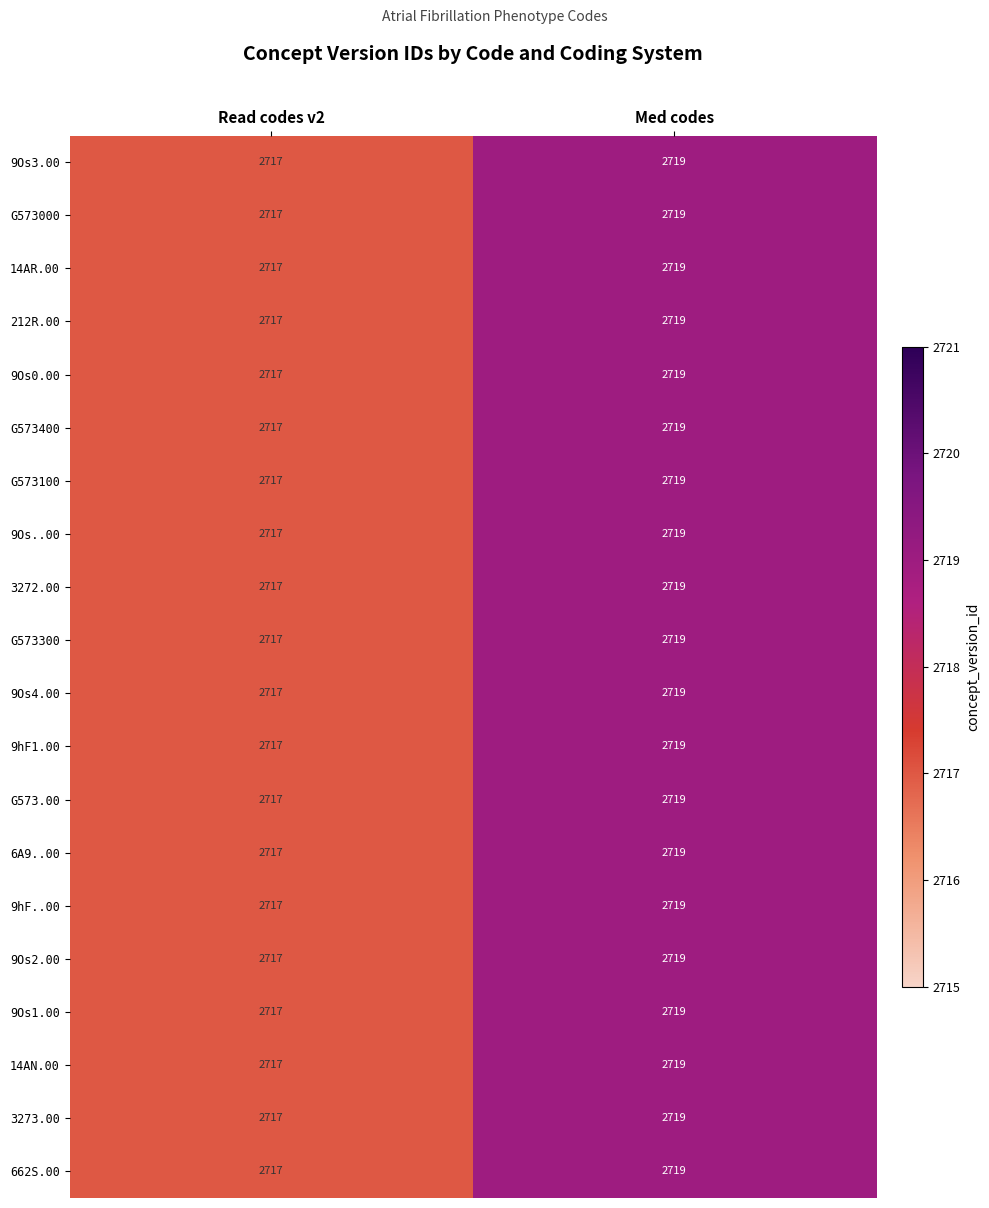

What is the sum of all G573.00 values?

5436